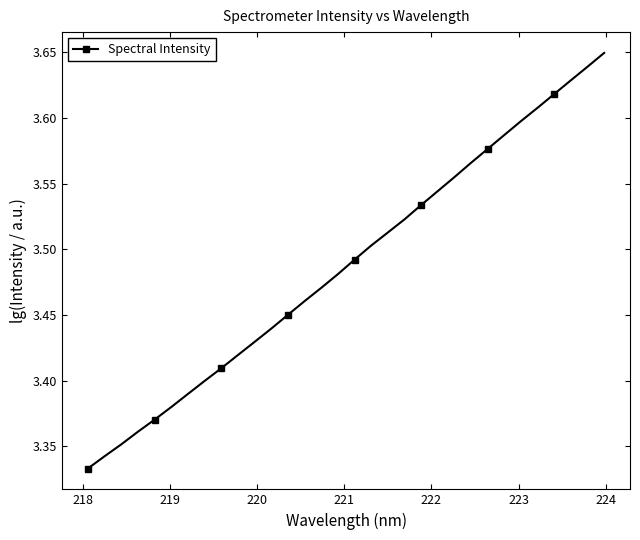

Count the values in the range 3 to 4.

32